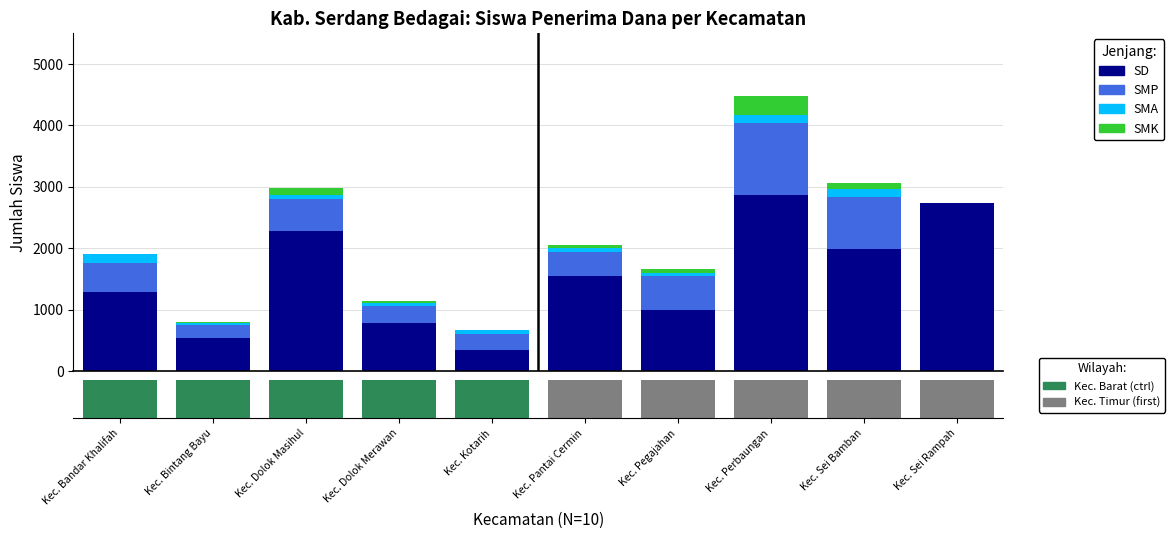

Reading right to left, transcribe all the data shown in this chart.

SD: 2741	1984	2859	988	1550	343	777	2285	543	1288
SMP: 0	856	1185	564	394	267	282	523	205	474
SMA: 0	128	115	51	59	52	41	57	32	145
SMK: 0	88	321	61	54	0	33	109	12	0